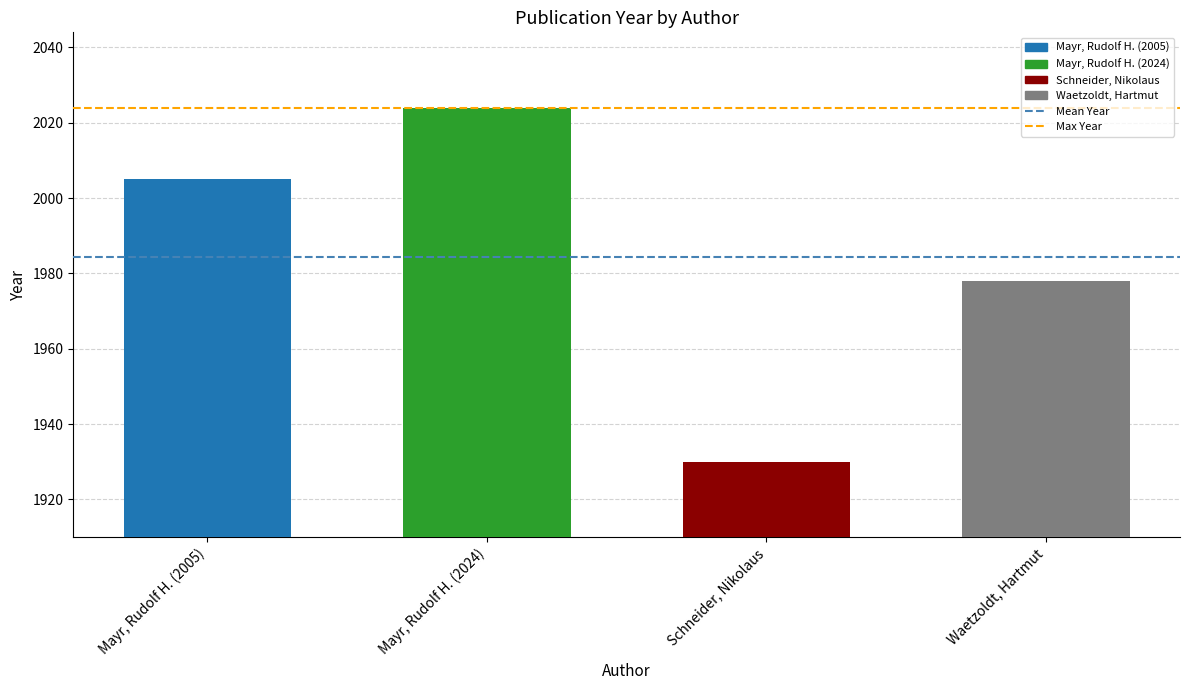

Where is Max Year nearest to the value 2024?

Mayr, Rudolf H. (2005)